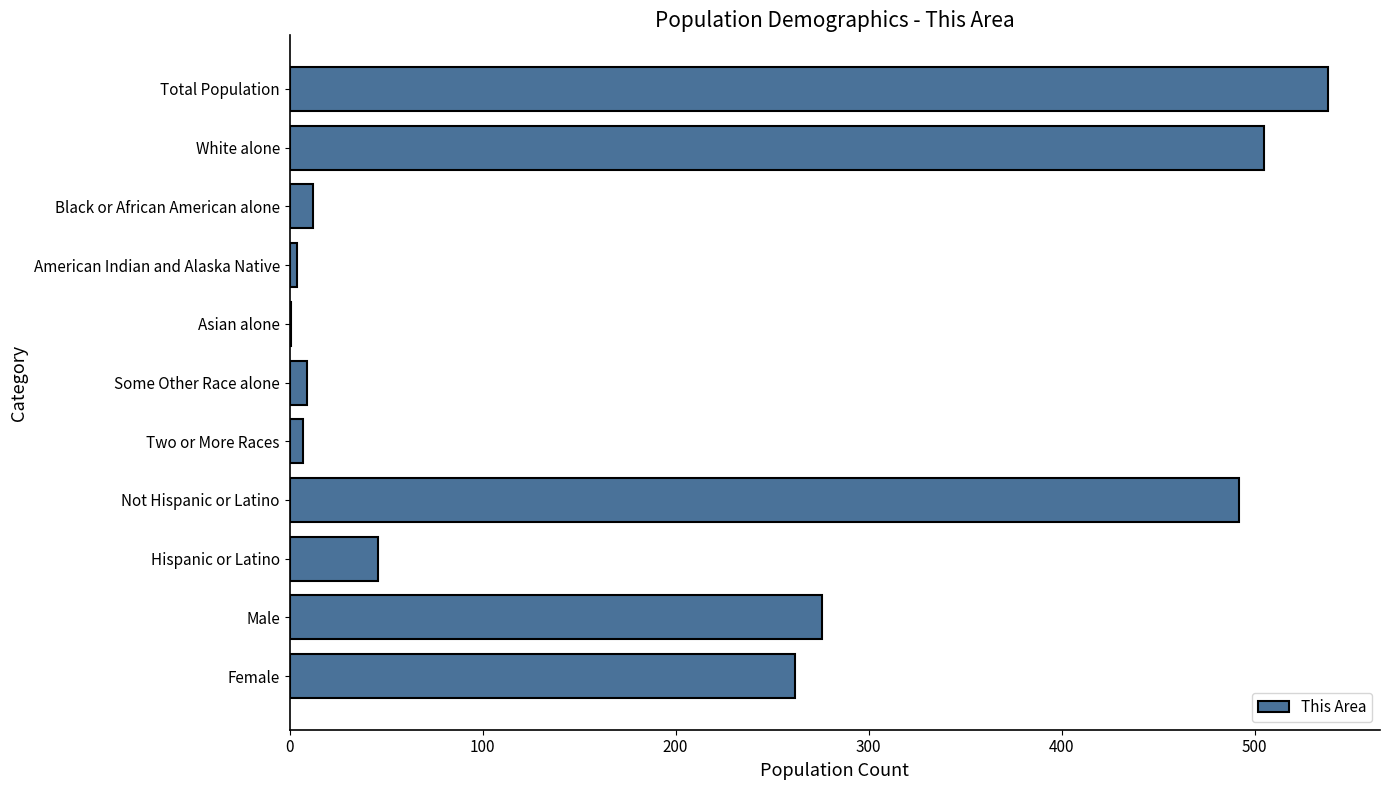

Count the number of categories in the chart.

11